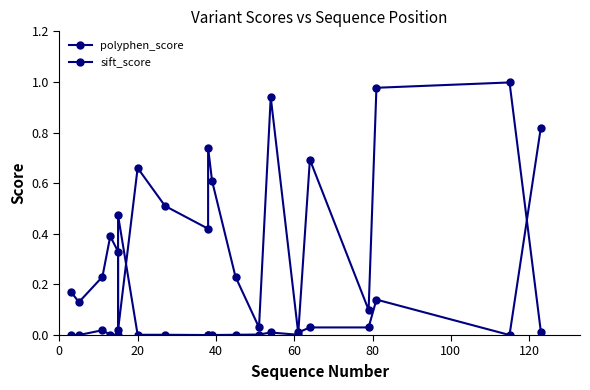

Count the number of categories in the chart.

20